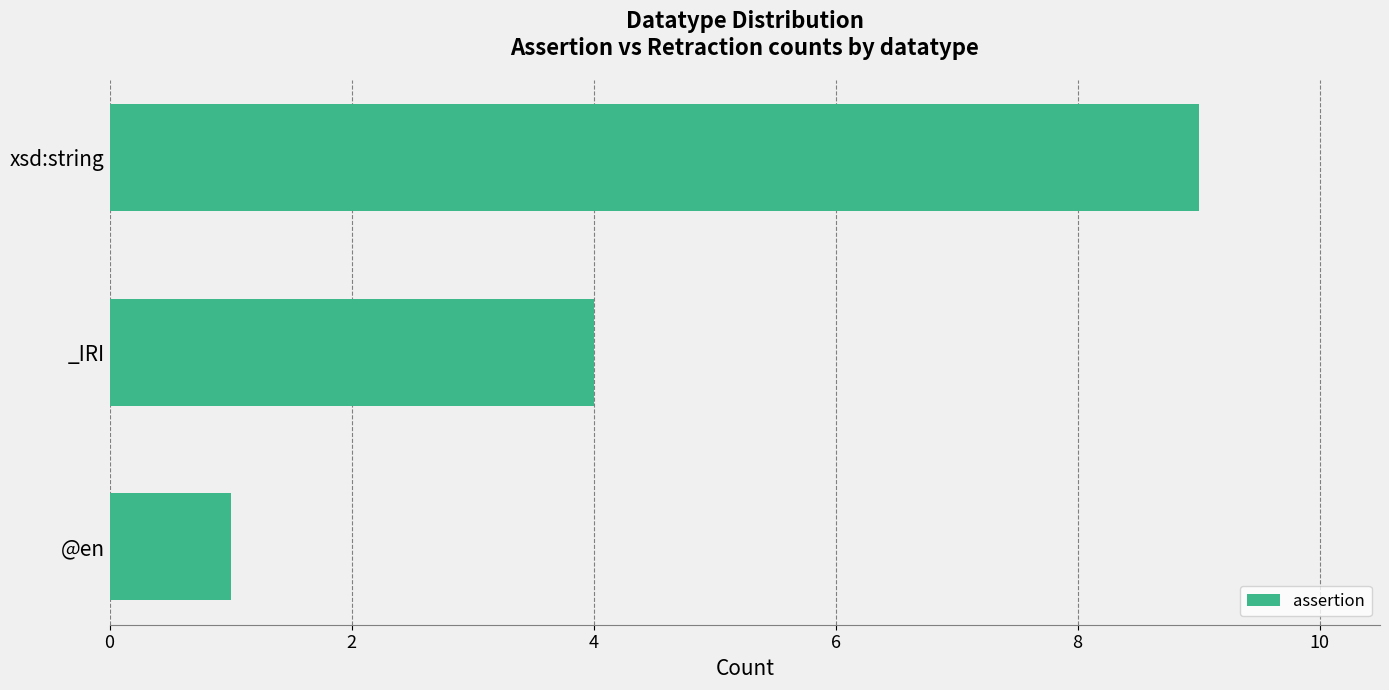

What is the minimum value shown in the chart?

1